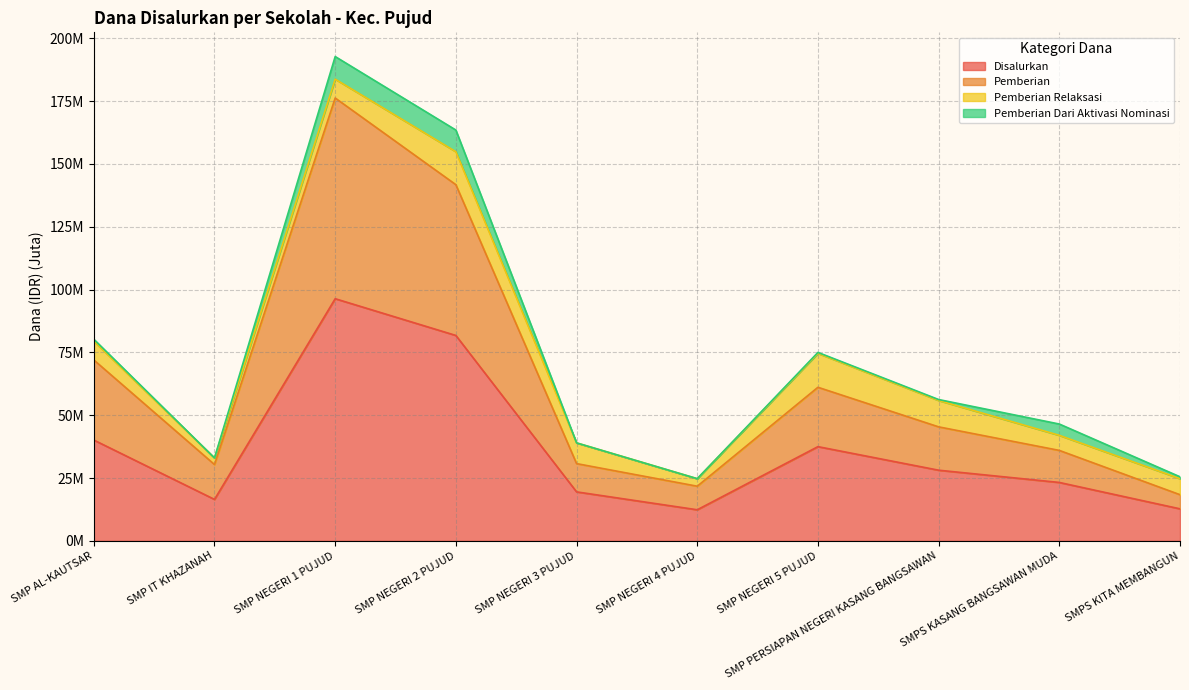

Where is the first local maximum for Pemberian?

SMP NEGERI 1 PUJUD